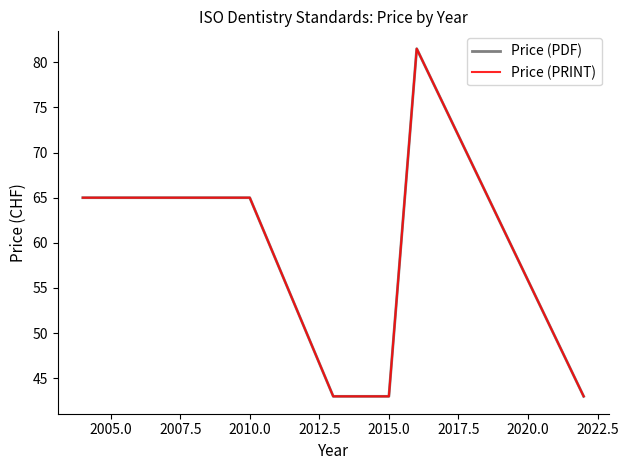

Which series has the largest total across all categories?

Price (PDF)